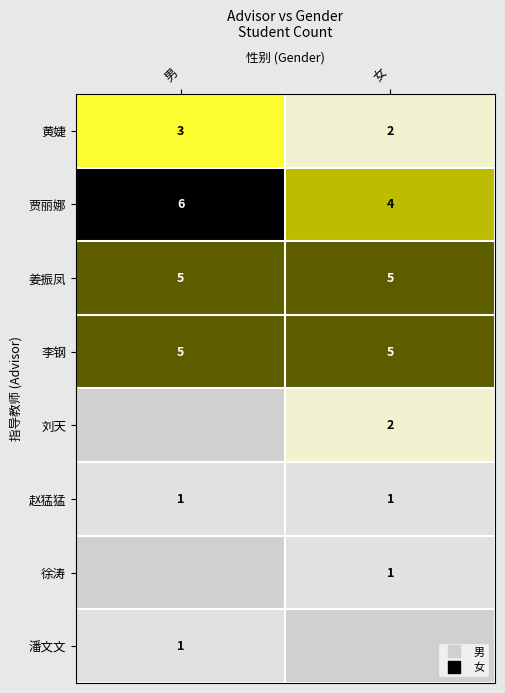

What is the sum of all 刘天 values?

2